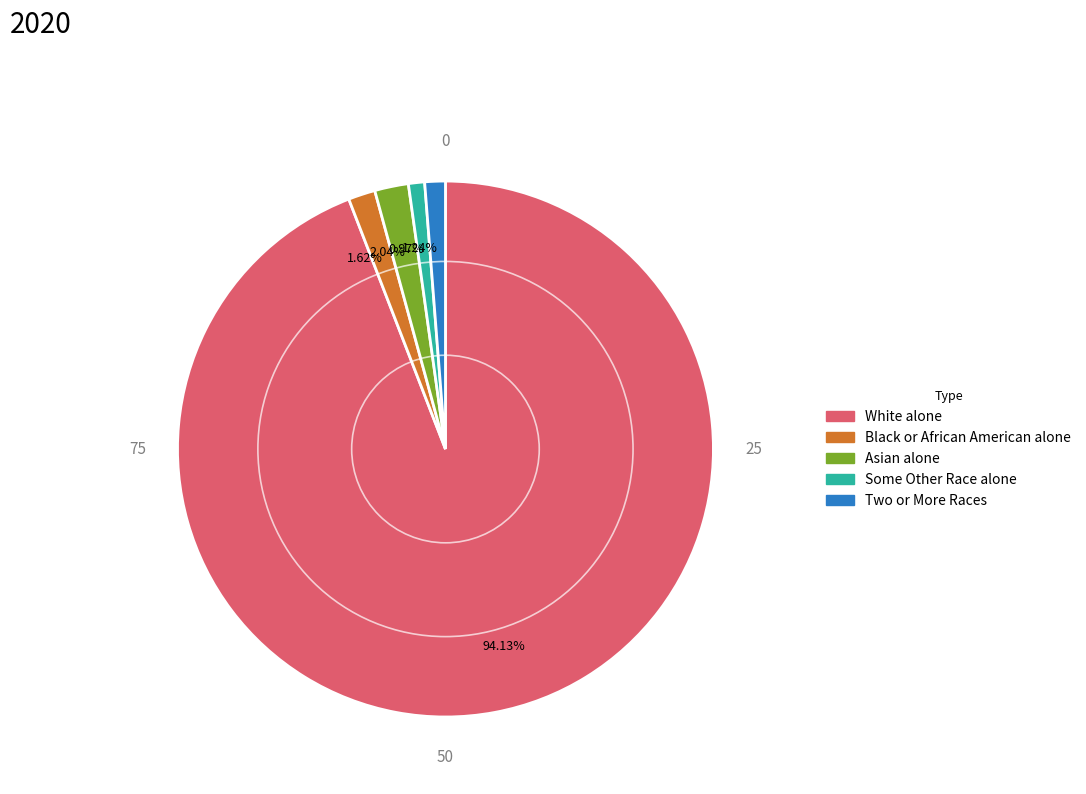

Approximately how many times larger is the value at 0.97% compared to 1.62%?

0.6